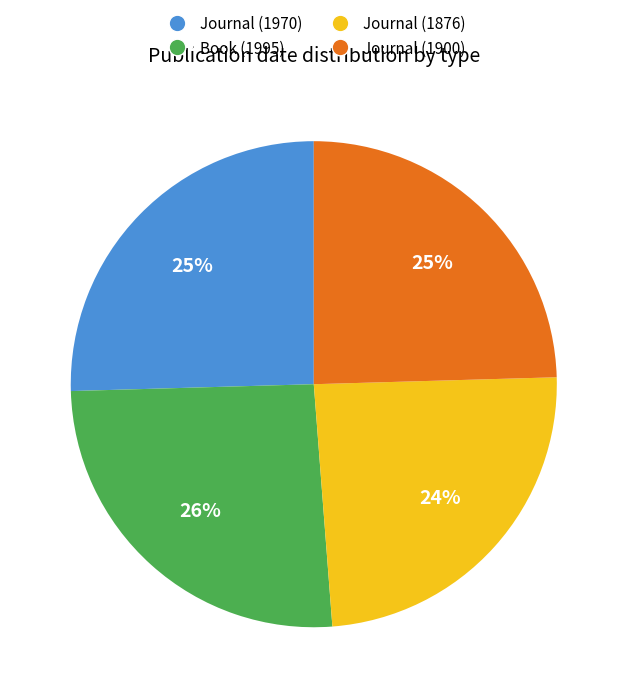

What percentage is the Journal (1970) slice, to the nearest percent?

25%